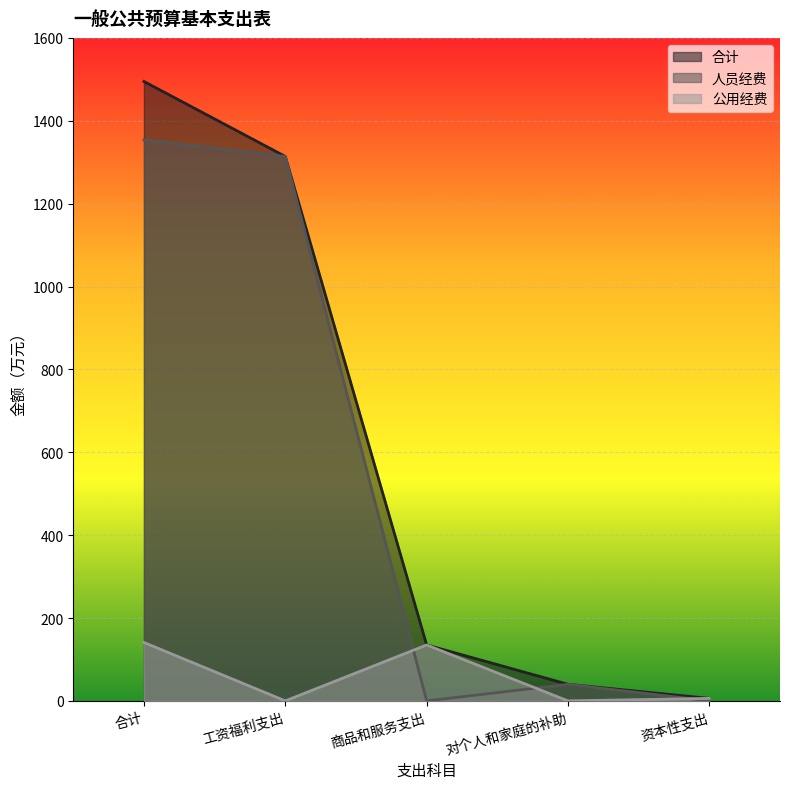

How many lines are shown in the chart?

3